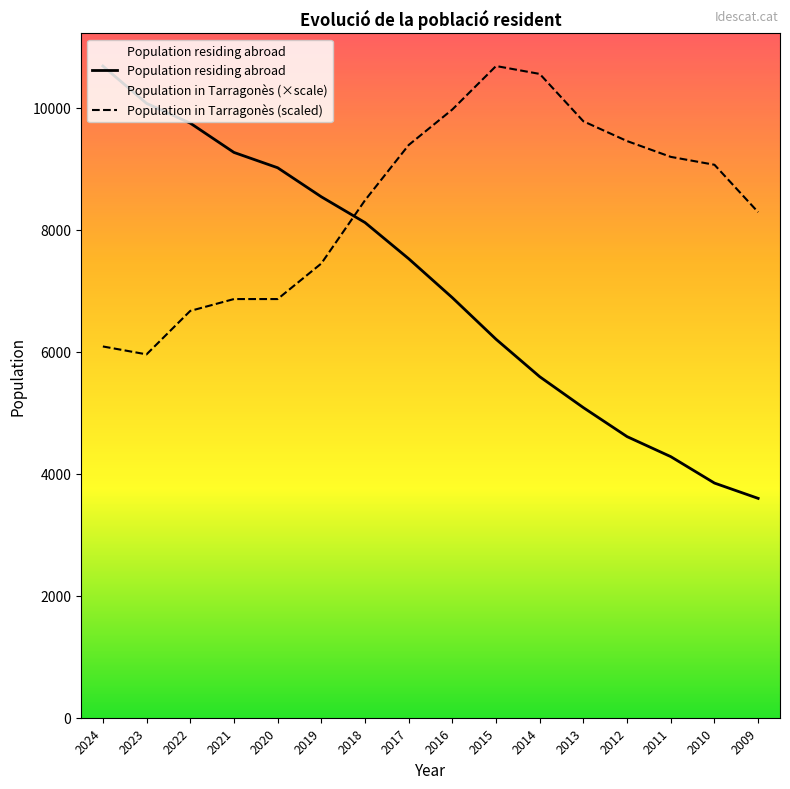

What is the greatest value displayed?

10681.0